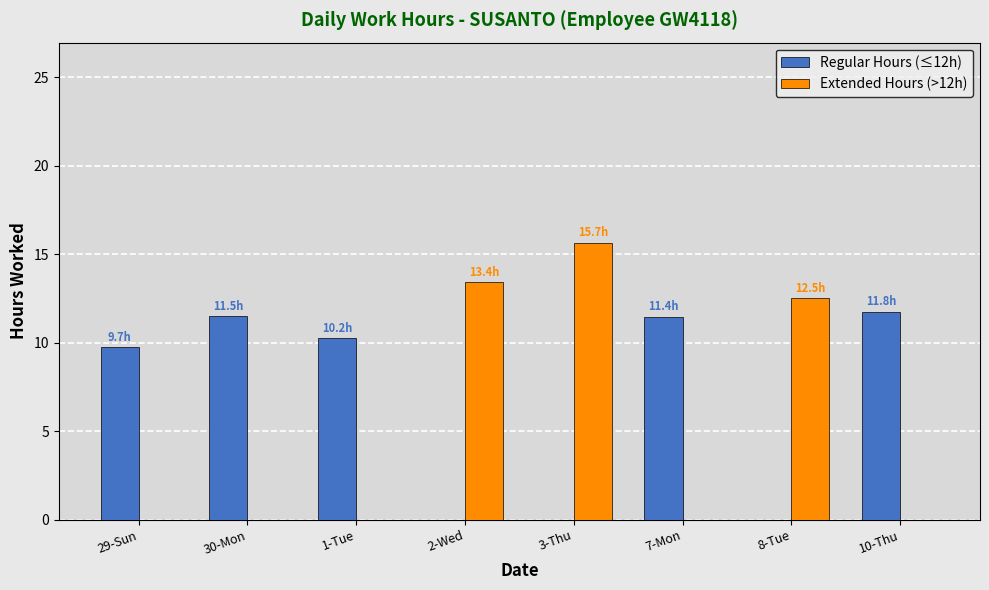

Is the value of Regular Hours (≤12h) at 7-Mon greater than the value of Extended Hours (>12h) at 2-Wed?

No